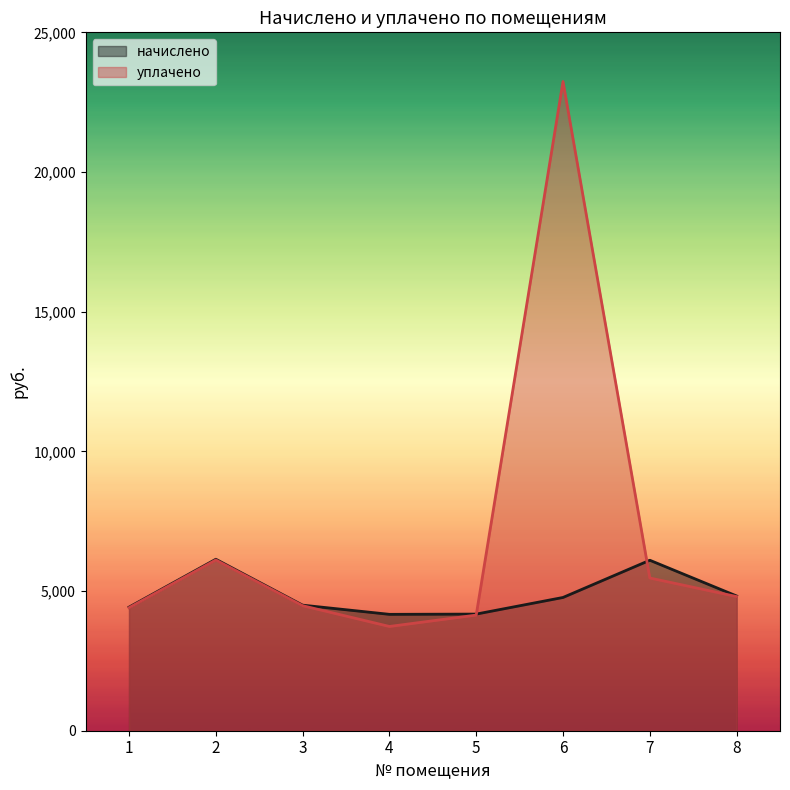

How many distinct data groups are displayed?

2